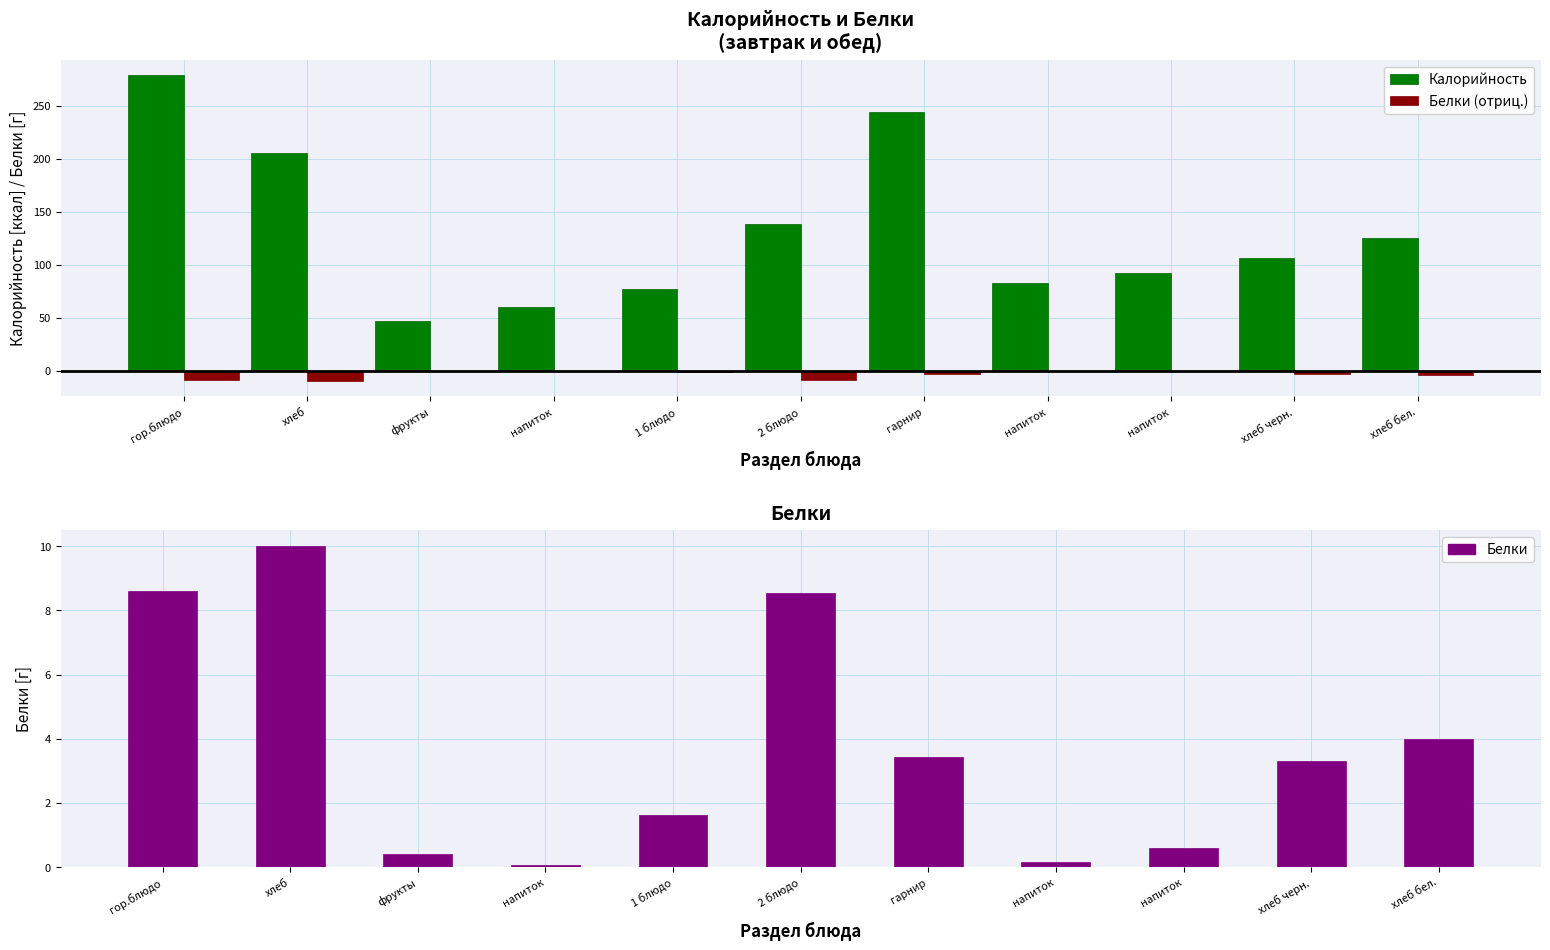

Rank the series at гарнир from highest to lowest value.

Калорийность, Белки, Белки (отриц.)